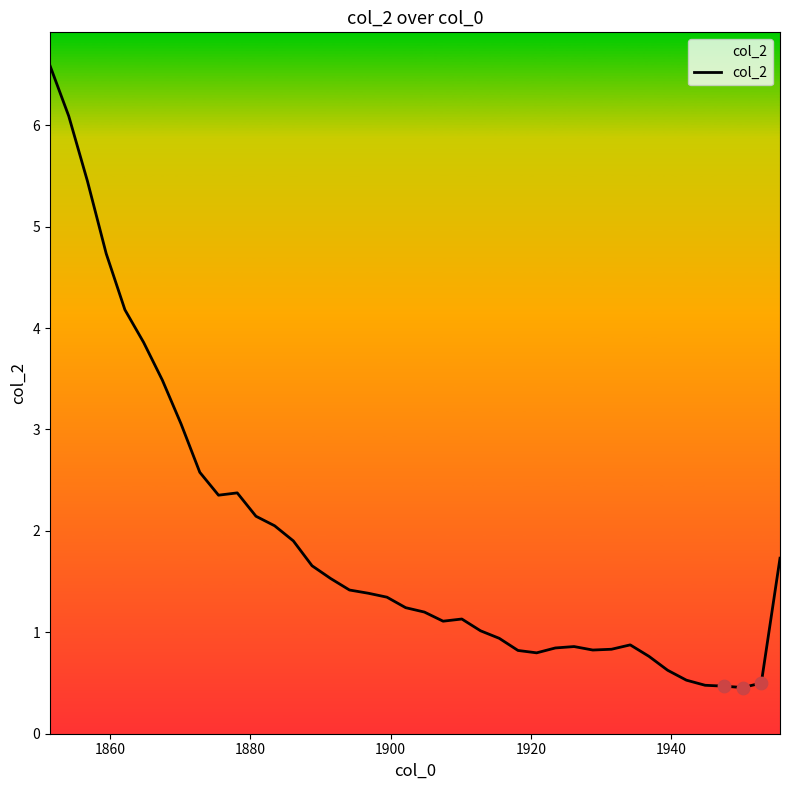

What is the difference between the maximum and minimum values?

6.1